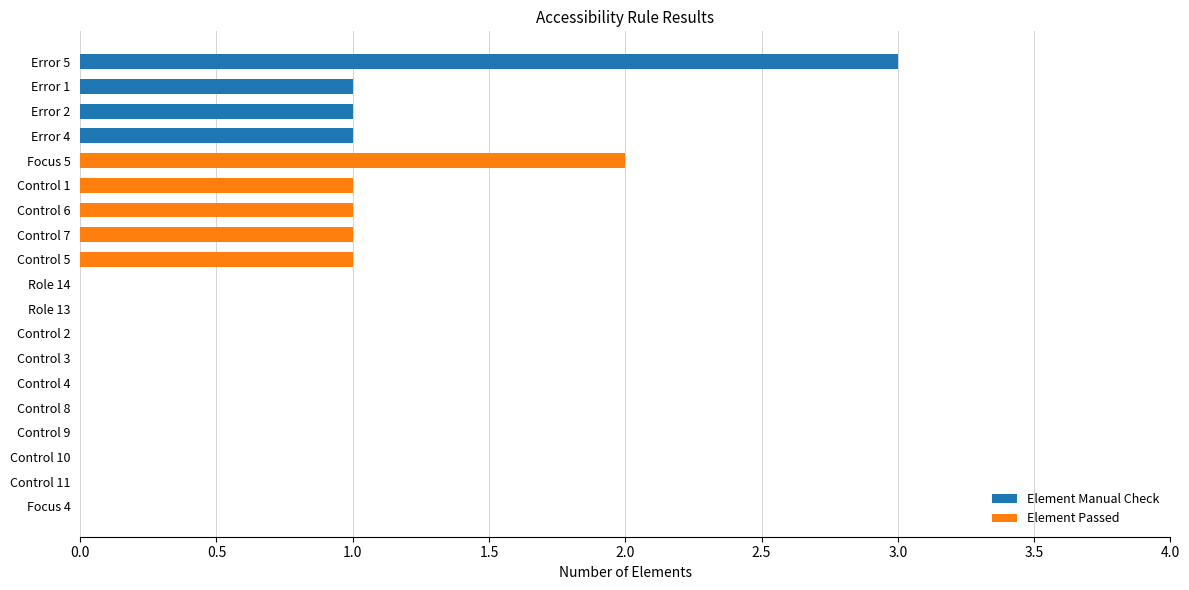

At which label does Element Manual Check reach its peak?

Error 5